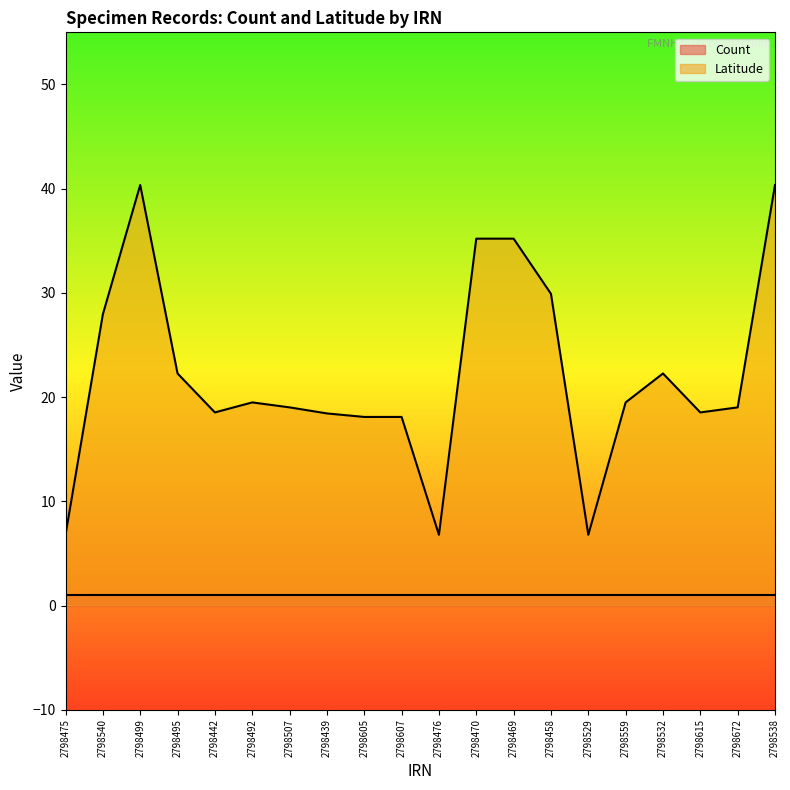

List the labels in order of value, smallest first.

2798475, 2798476, 2798529, 2798605, 2798607, 2798439, 2798442, 2798615, 2798507, 2798672, 2798492, 2798559, 2798495, 2798532, 2798540, 2798458, 2798470, 2798469, 2798499, 2798538